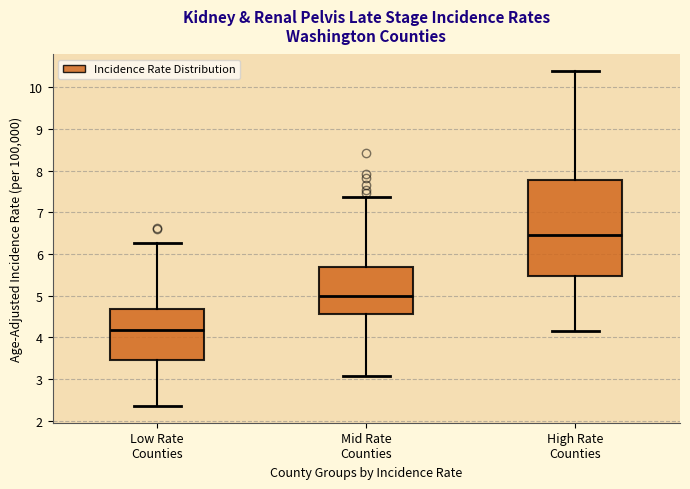

Which box has the lowest median line?

Low Rate Counties